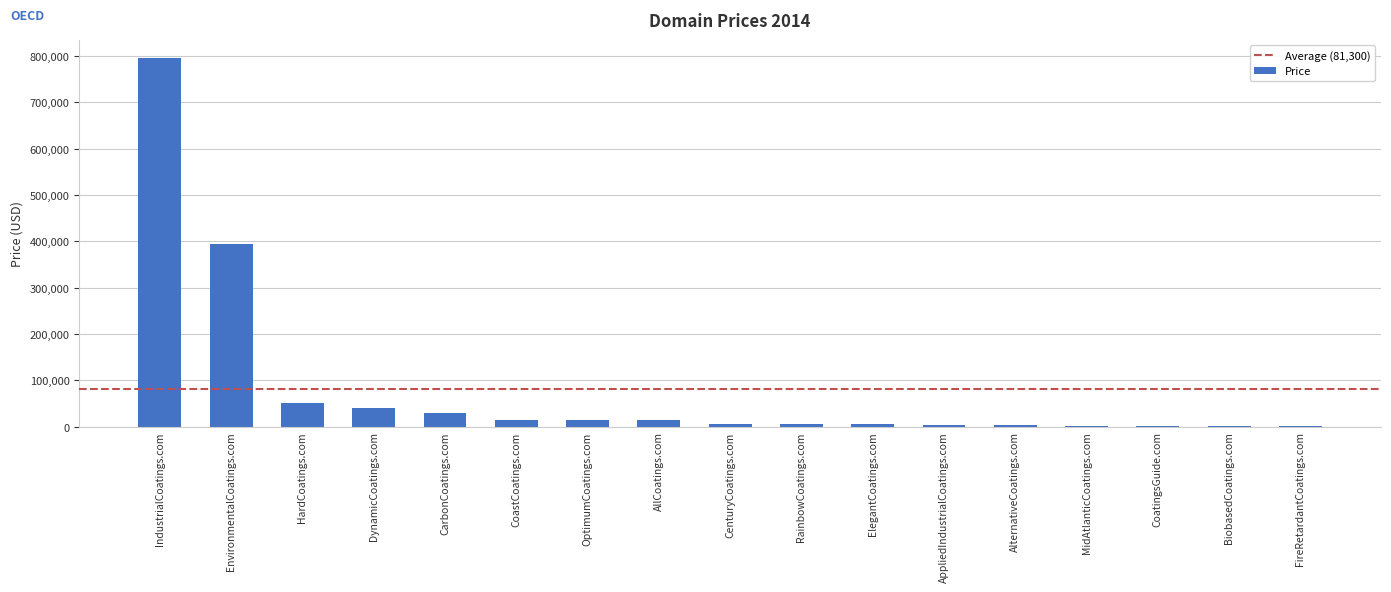

At which category does the chart reach its peak across all series?

IndustrialCoatings.com